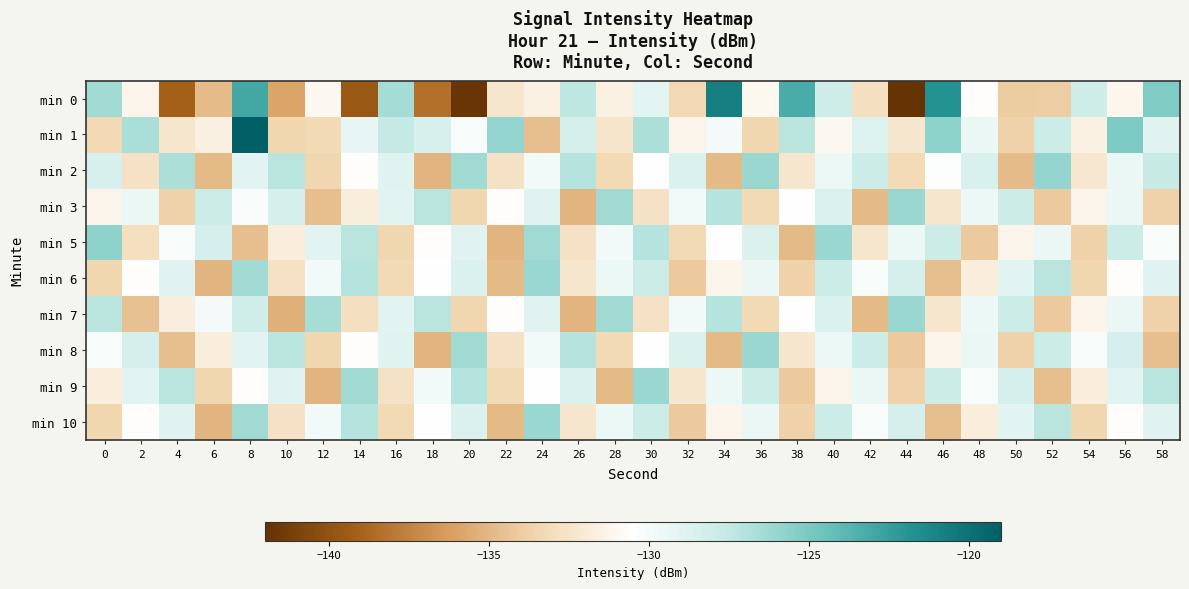

Which series changed the most between 20 and 46?

min 0